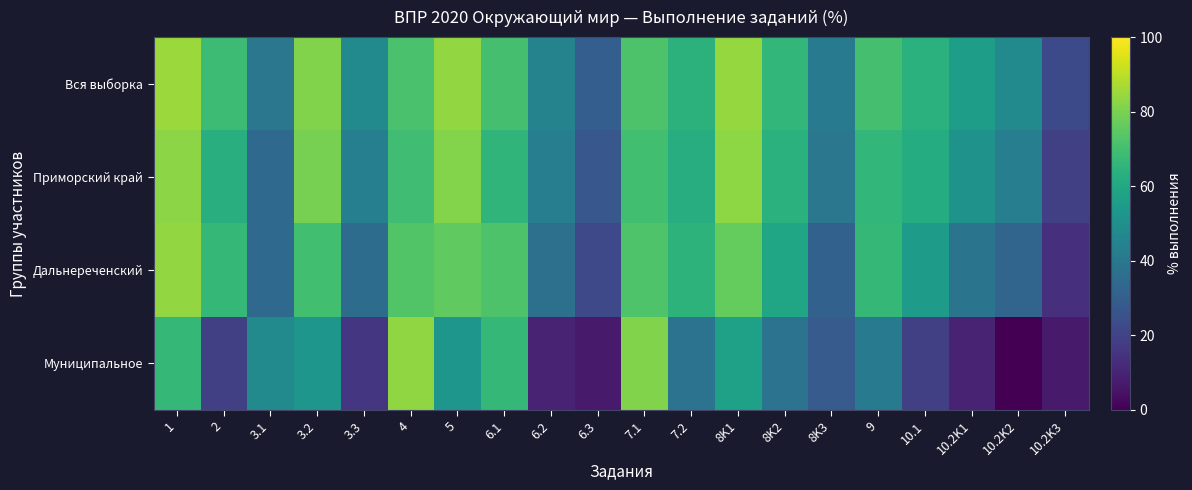

At how many categories does at least one series exceed 64?

11